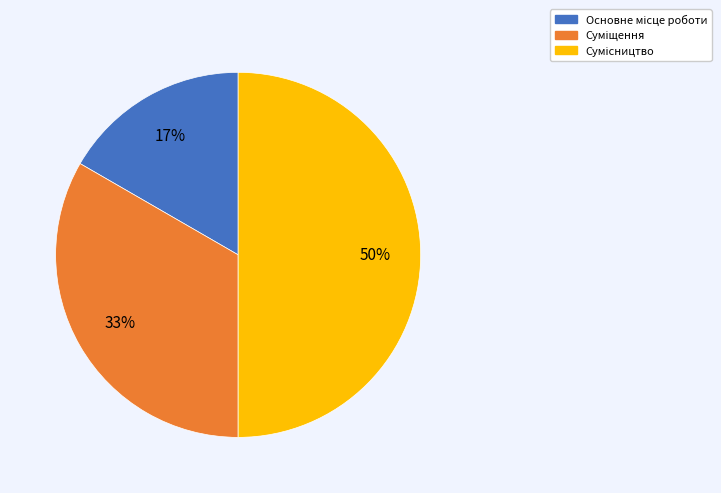

To the nearest percent, what is the difference between the largest and smallest slice percentages?

33%